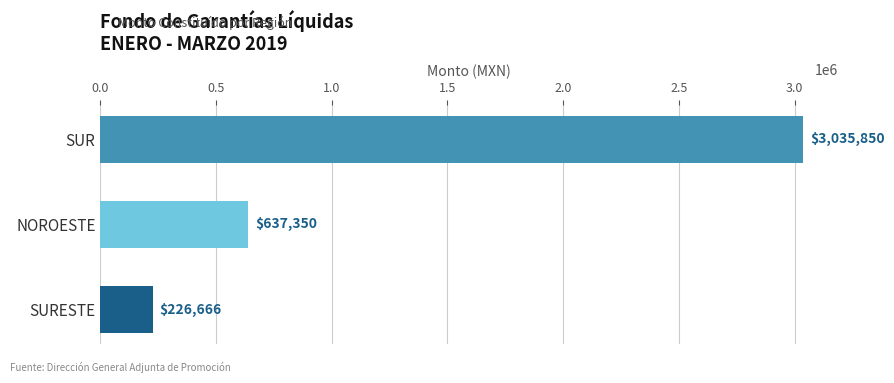

Reading top to bottom, transcribe all the data shown in this chart.

SUR=3035850	NOROESTE=637350	SURESTE=226666